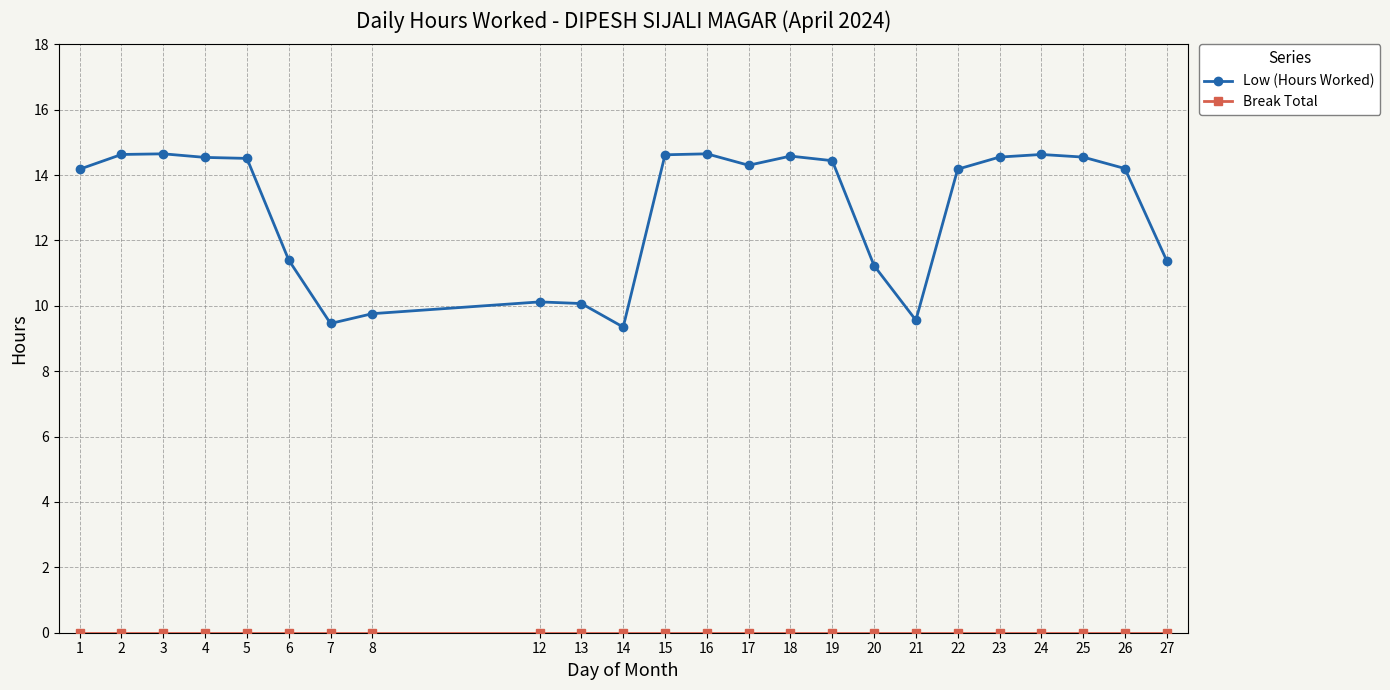

What is the average value of the Low (Hours Worked) series?

12.9